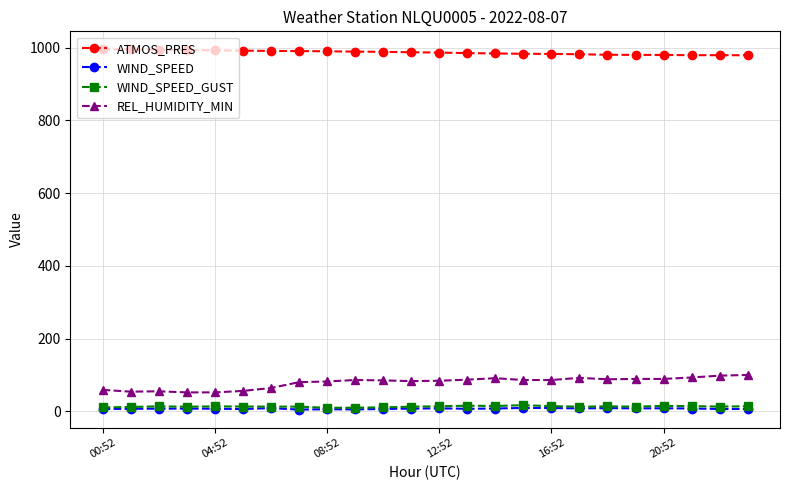

What is the minimum value for ATMOS_PRES?

978.7